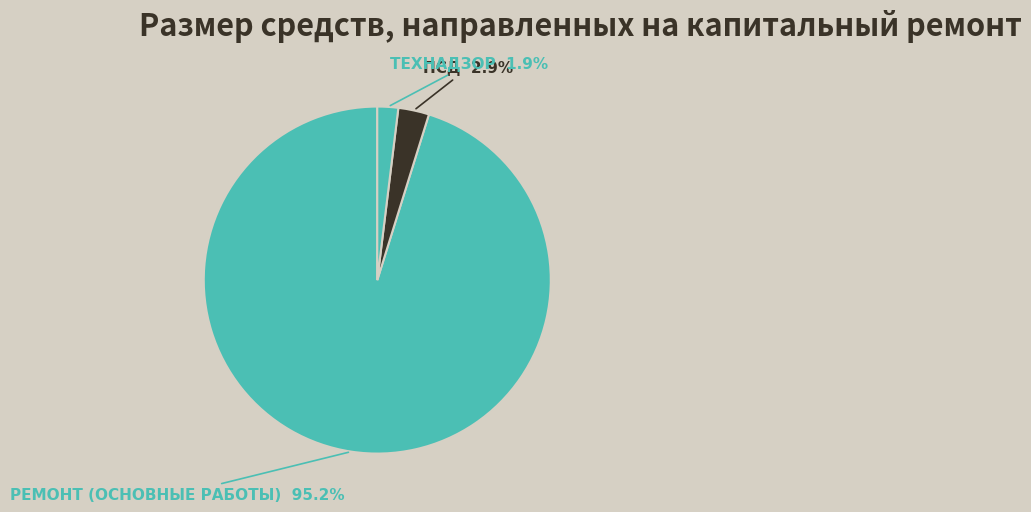

How many segments does this pie chart have?

3